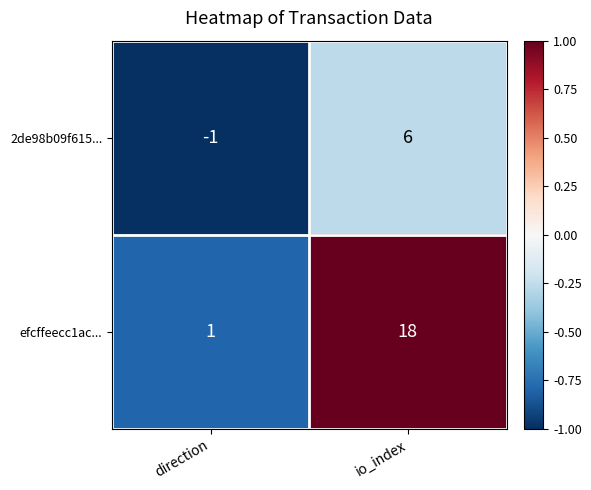

Reading left to right, what are all the values shown in this chart?

2de98b09f615...: direction=-1	io_index=6
efcffeecc1ac...: direction=1	io_index=18